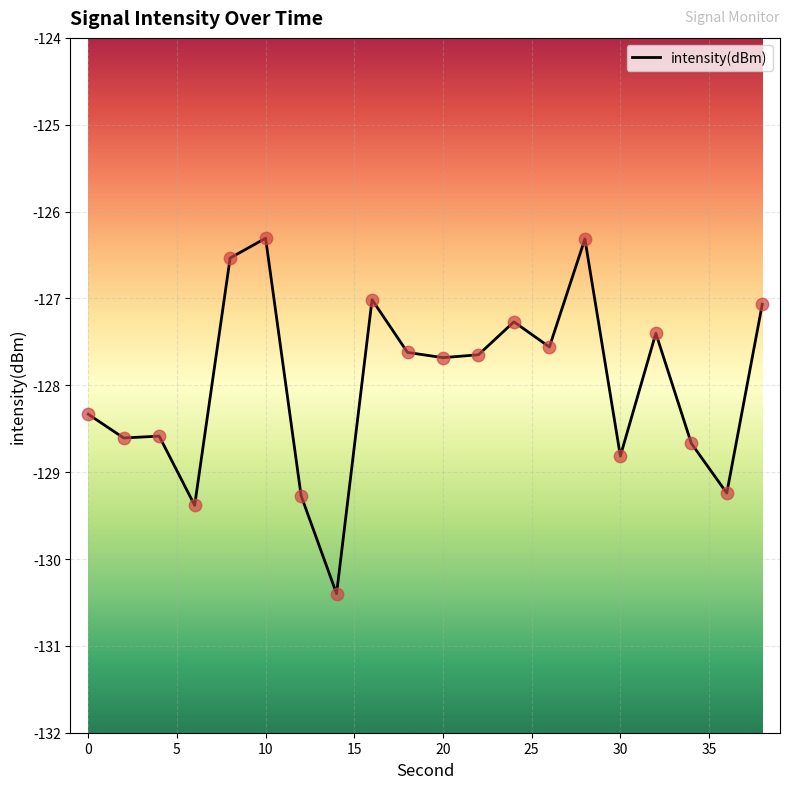

What is the difference between the maximum and minimum values?

4.1